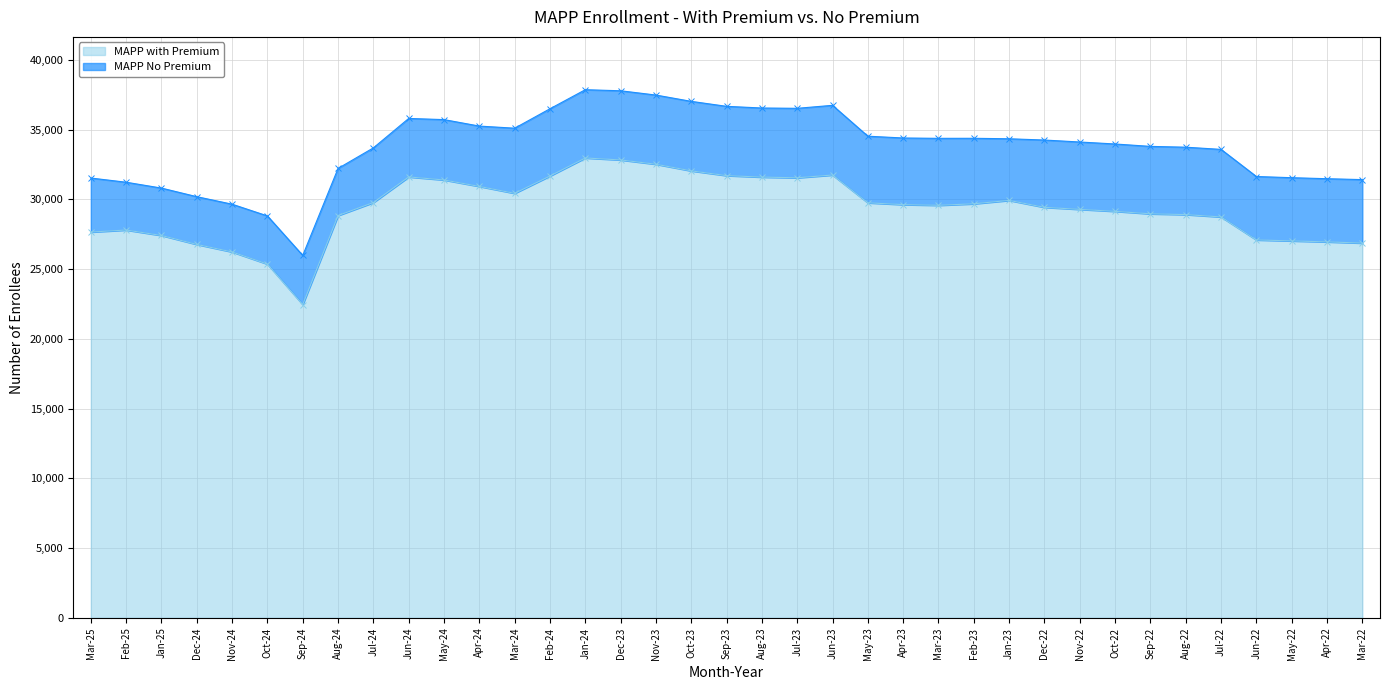

What is the average value?

29353